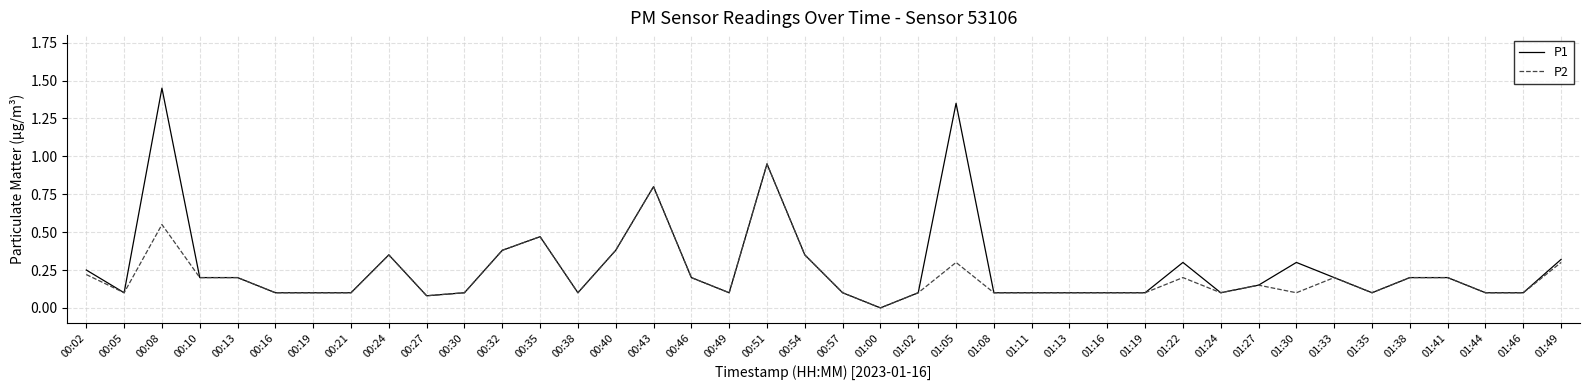

At which category is the sum across all series the highest?

00:08